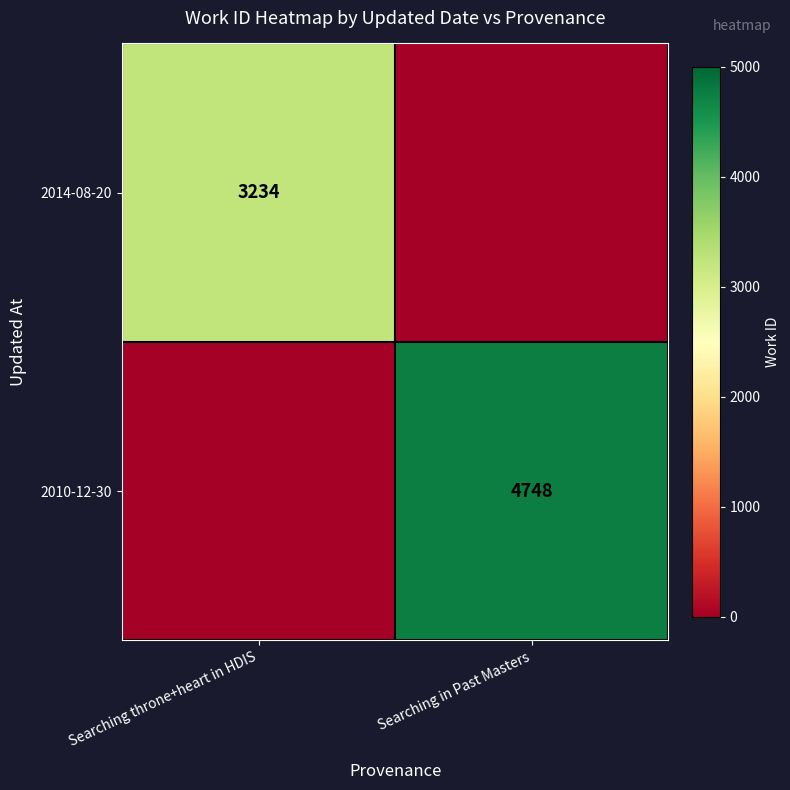

At which category is the sum across all series the highest?

Searching in Past Masters